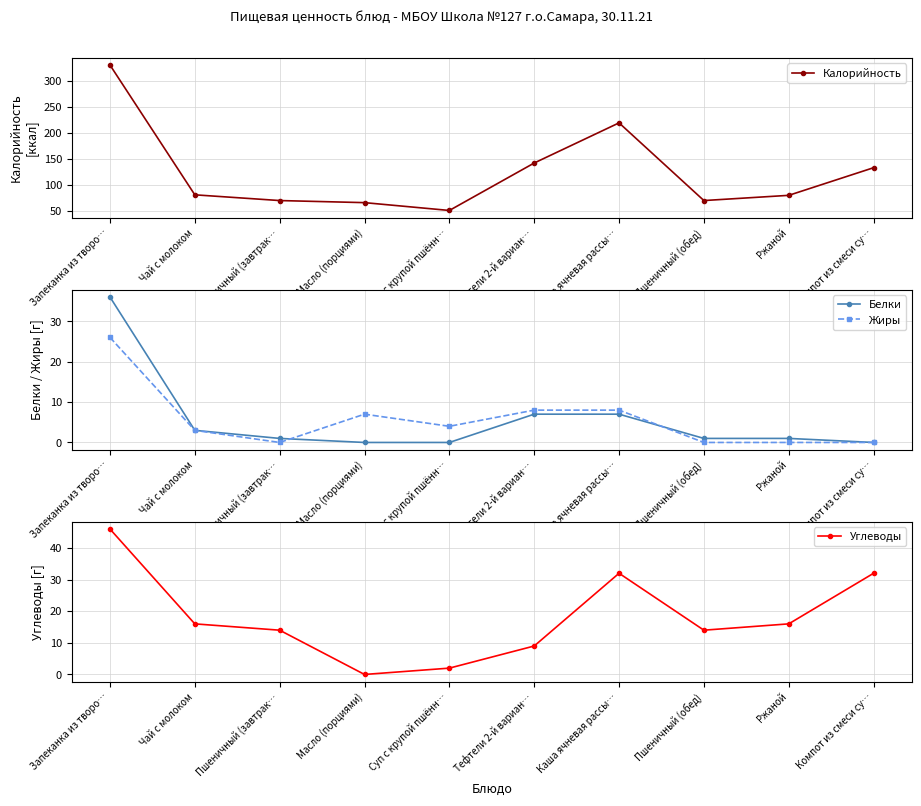

Where is the first local minimum for Углеводы?

Масло (порциями)